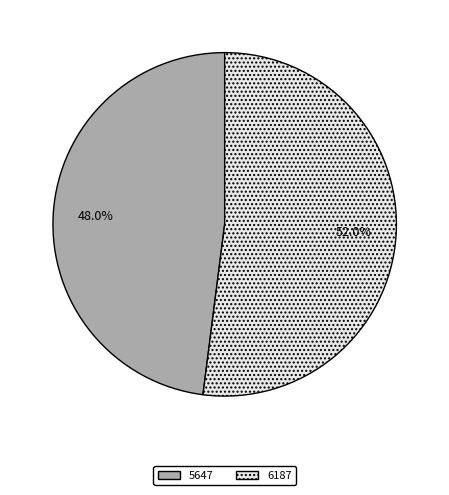

Is it true that 5647 is 48% of the pie?

True